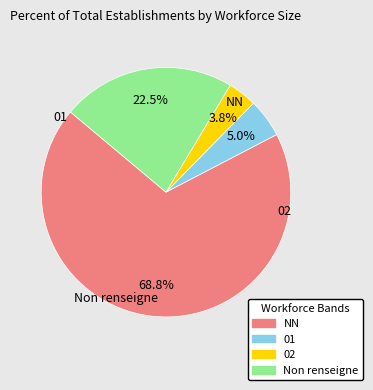

What portion of the pie excludes 01?

95.0%